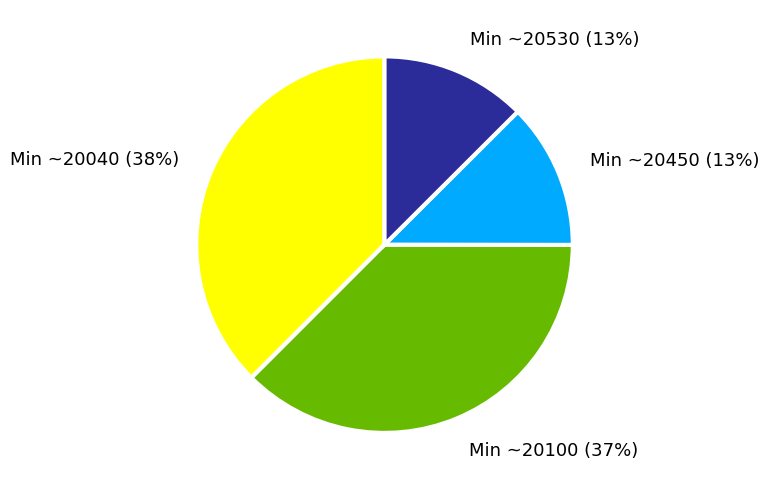

Is there any slice that represents more than half of the pie?

No